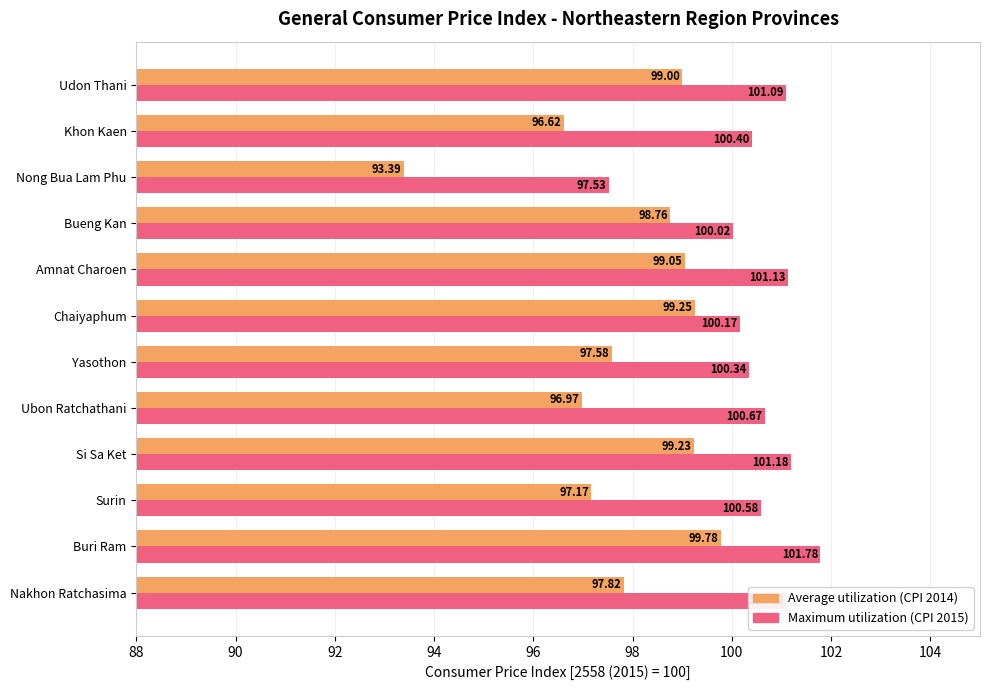

What are all the series names shown in the legend?

Average utilization (CPI 2014), Maximum utilization (CPI 2015)